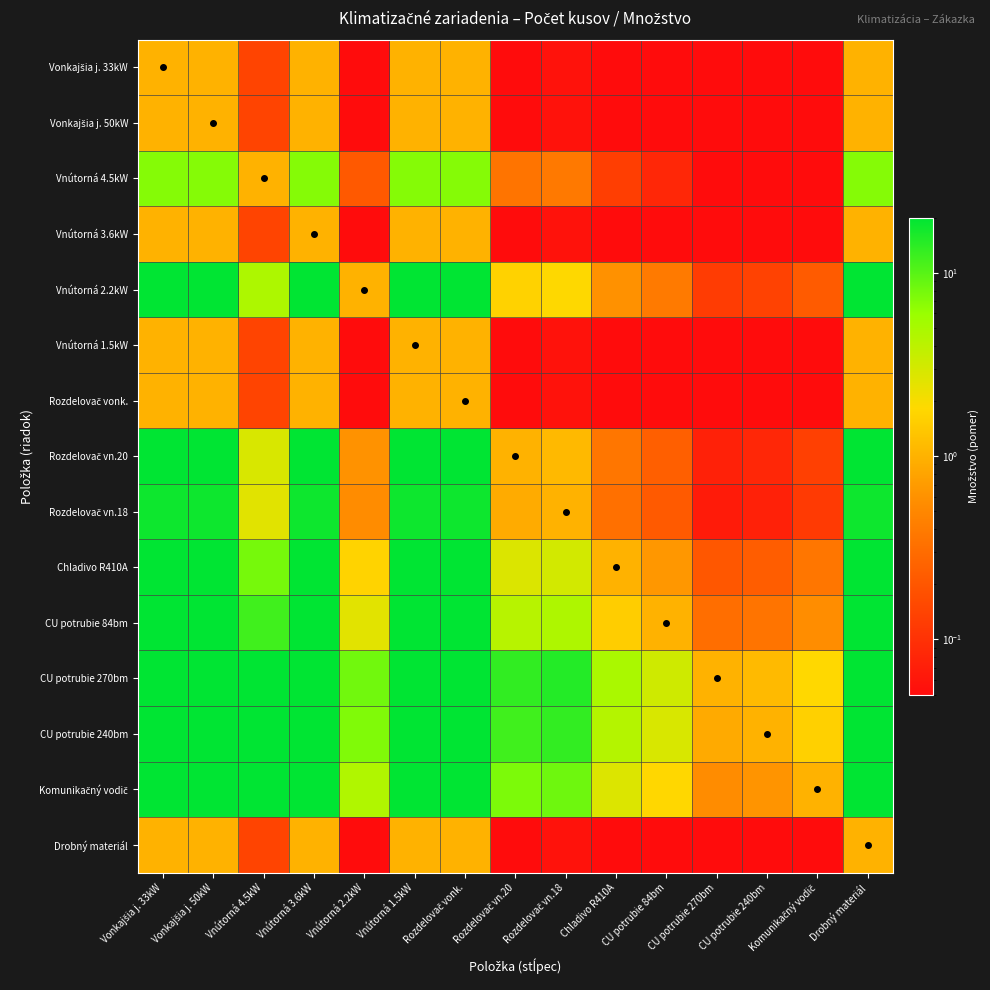

Between Drobný materiál and Rozdelovač vn.18, which is larger?

Drobný materiál